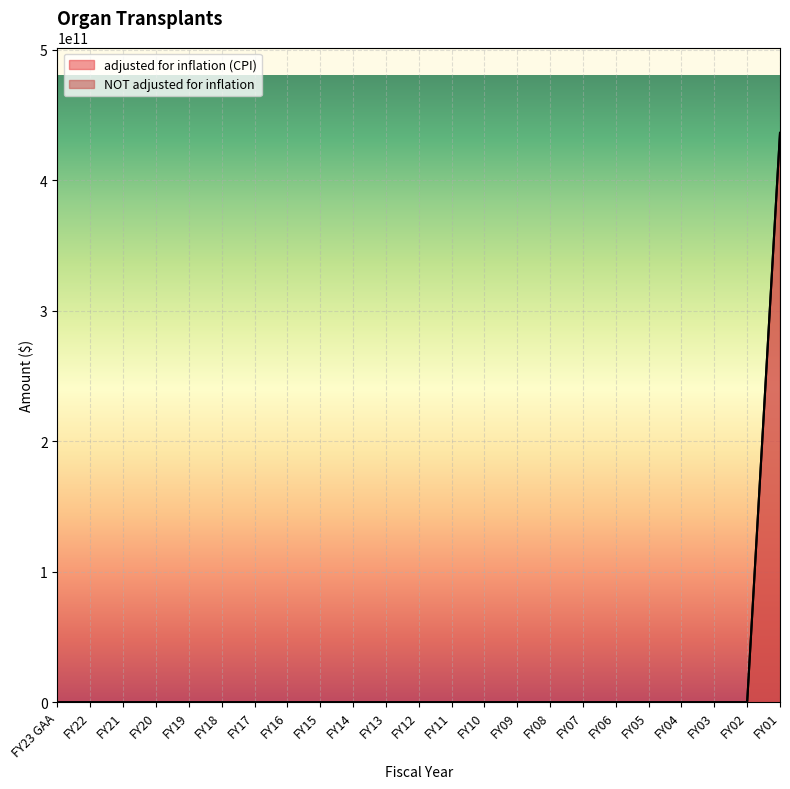

List the labels in order of adjusted for inflation (CPI) value, smallest first.

FY23 GAA, FY22, FY21, FY20, FY19, FY18, FY17, FY16, FY15, FY14, FY13, FY12, FY11, FY10, FY09, FY08, FY07, FY06, FY05, FY04, FY03, FY02, FY01